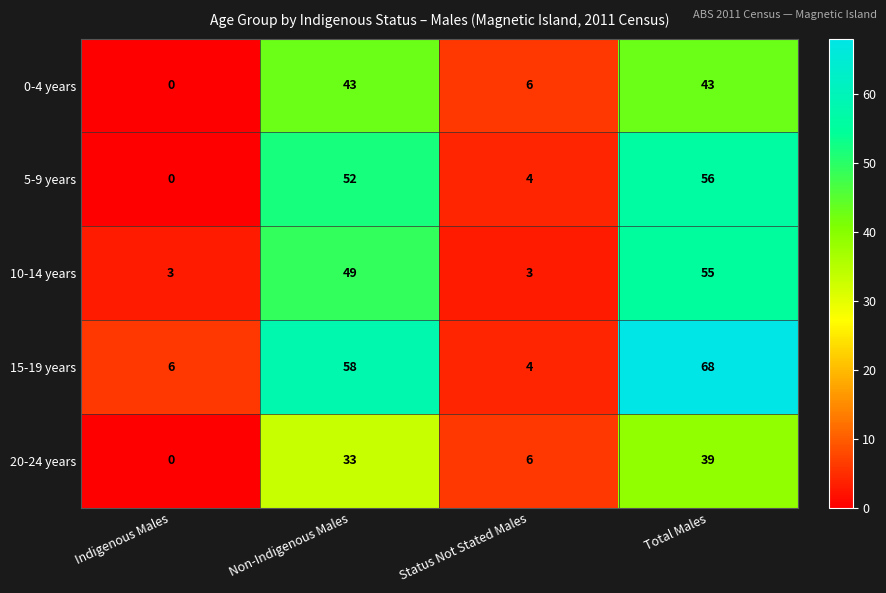

How many series are shown in this chart?

5